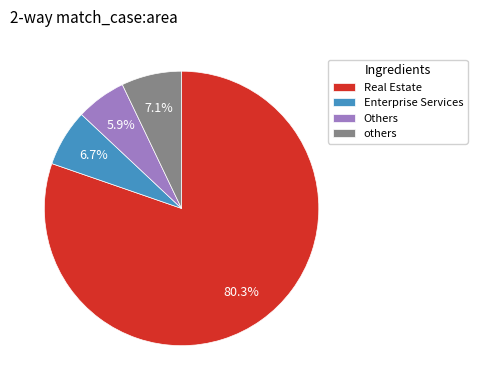

How many slices are in this pie chart?

4